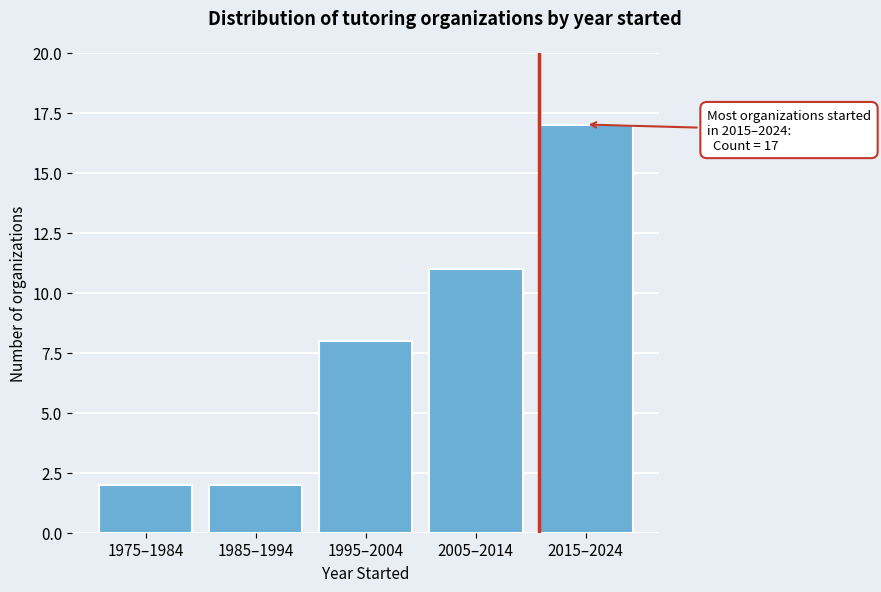

Reading right to left, list all the values displayed in this chart.

17	11	8	2	2